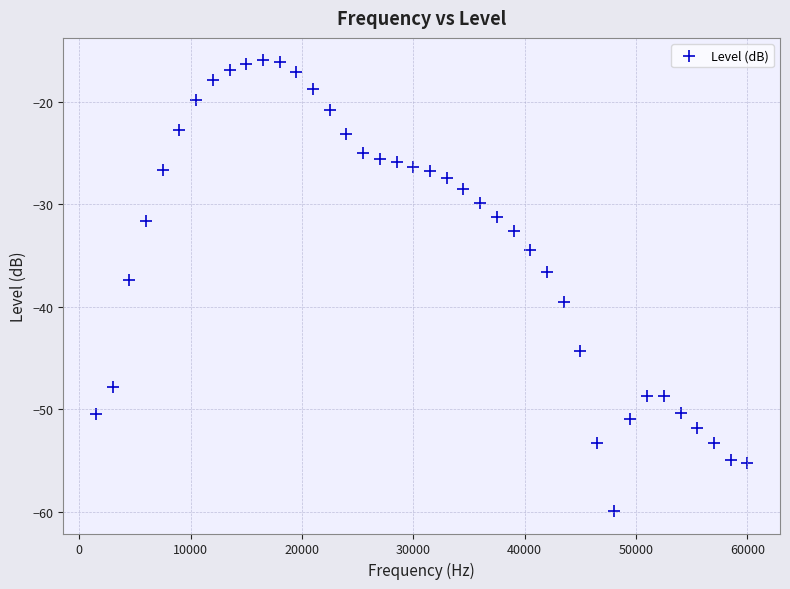

What is the range of X values (max minus min)?

58500.0